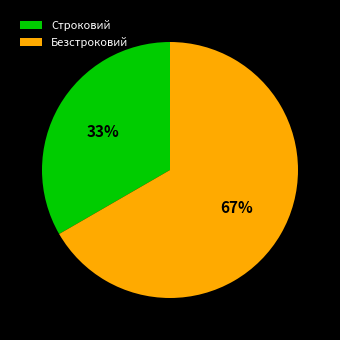

True or false: Строковий accounts for 25% of the total.

False